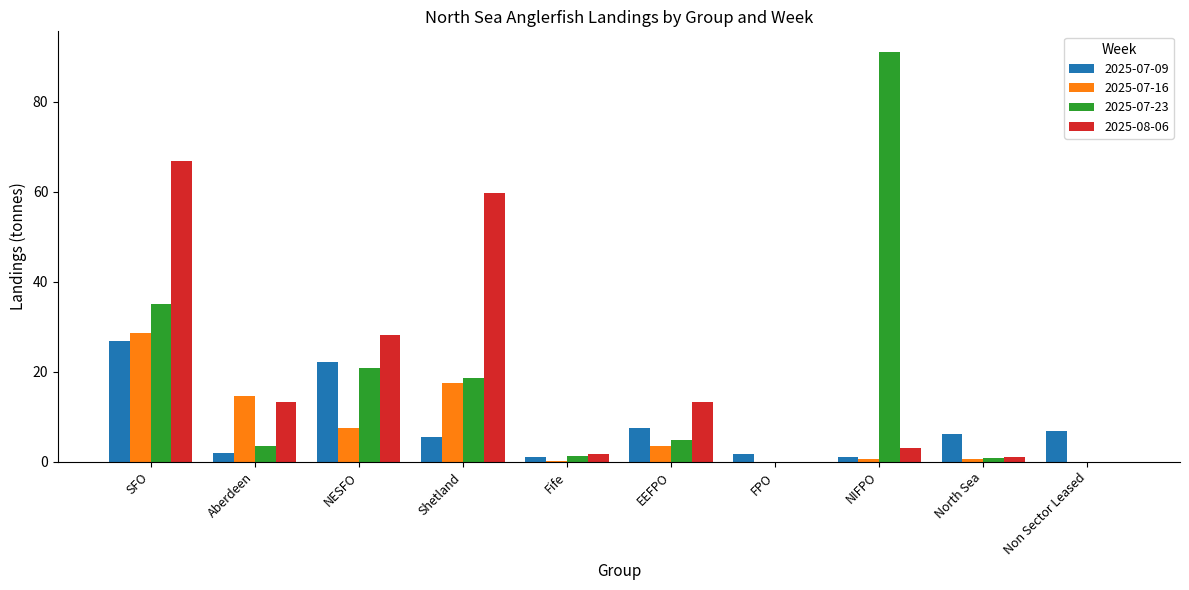

Are the bars grouped side by side (vs. stacked)?

Yes